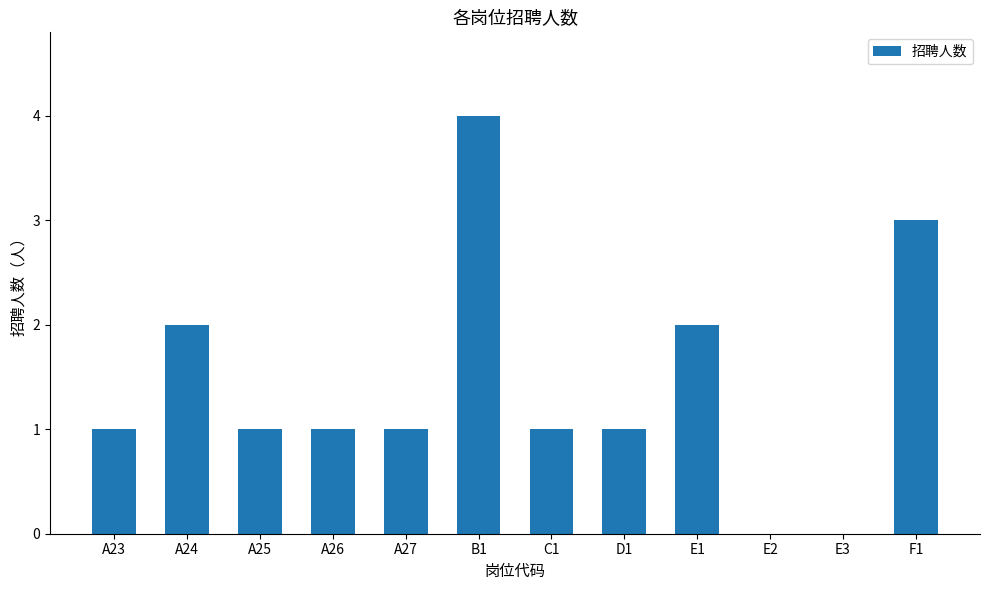

What is the sum of all values?

17